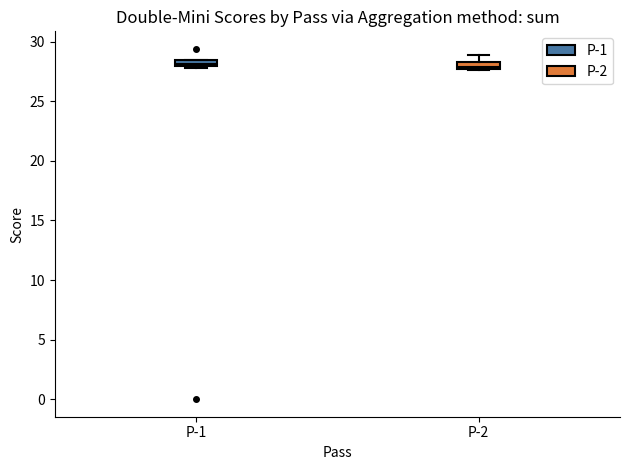

Where is the upper edge of the box for P-2 on the y-axis? The values are not printed on the chart, so give them approximately, as read against the axis.

28.5